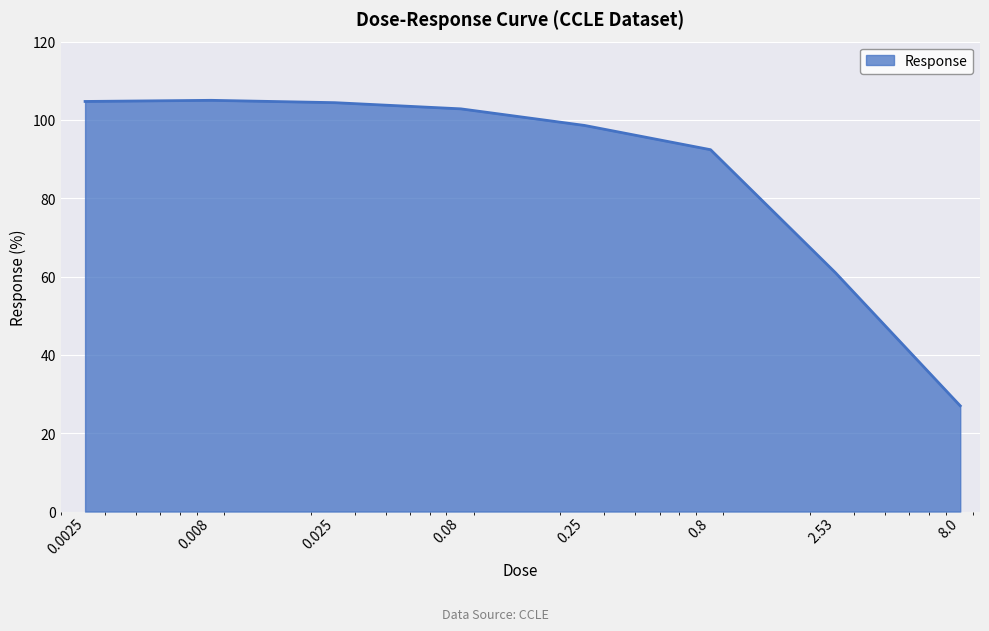

What is the difference between the maximum and minimum values?

78.0